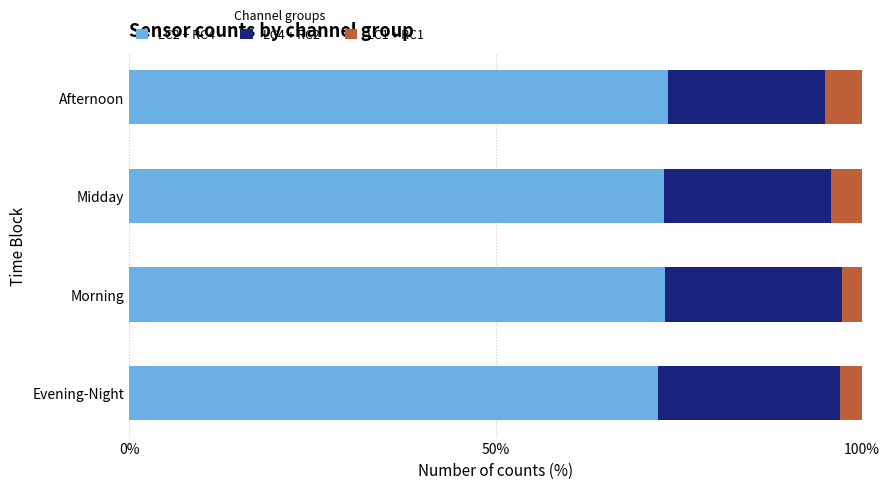

The value of LC2 + RC4 at Evening-Night is 36.6. True or false?

False